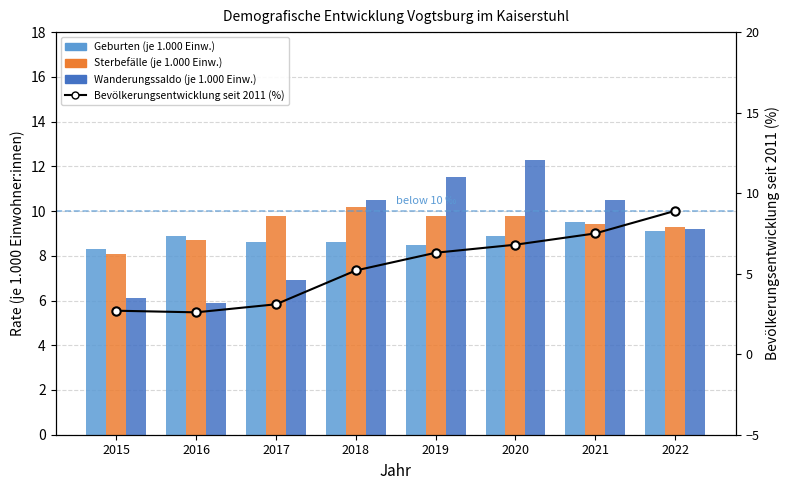

Reading left to right, extract all data points from this chart.

Geburten (je 1.000 Einw.): 8.3	8.9	8.6	8.6	8.5	8.9	9.5	9.1
Sterbefälle (je 1.000 Einw.): 8.1	8.7	9.8	10.2	9.8	9.8	9.4	9.3
Wanderungssaldo (je 1.000 Einw.): 6.1	5.9	6.9	10.5	11.5	12.3	10.5	9.2
Bevölkerungsentwicklung seit 2011 (%): 2.7	2.6	3.1	5.2	6.3	6.8	7.5	8.9